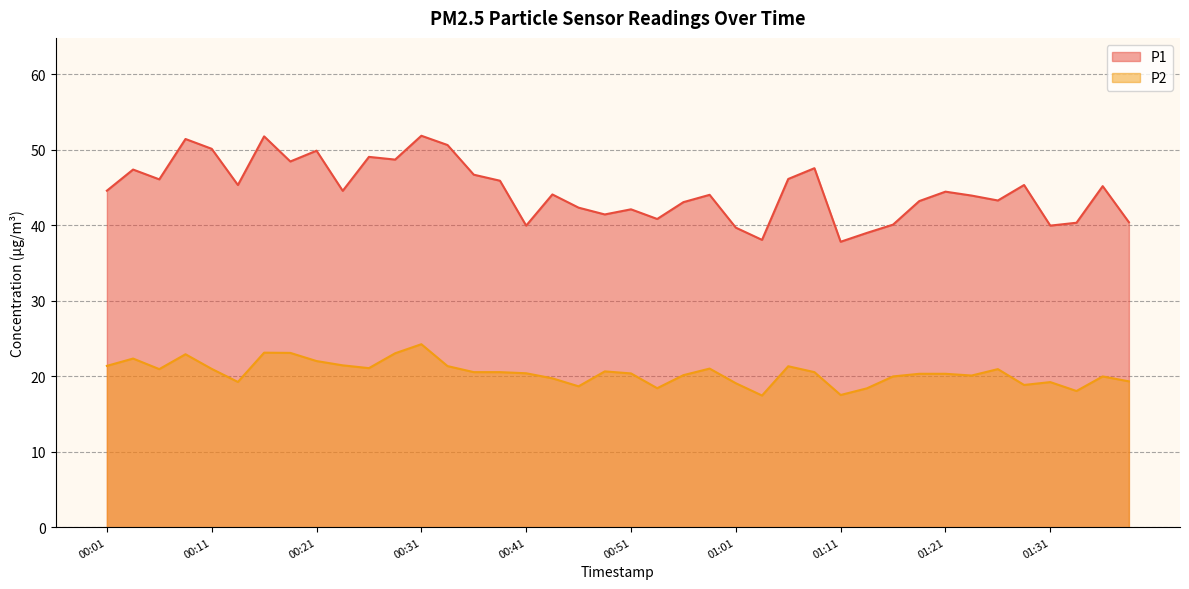

True or false: P1 and P2 intersect in this chart.

False